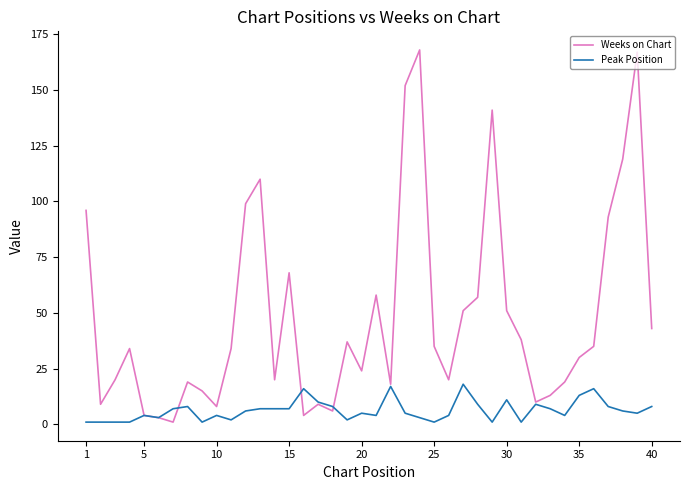

Which series has the largest total across all categories?

Weeks on Chart